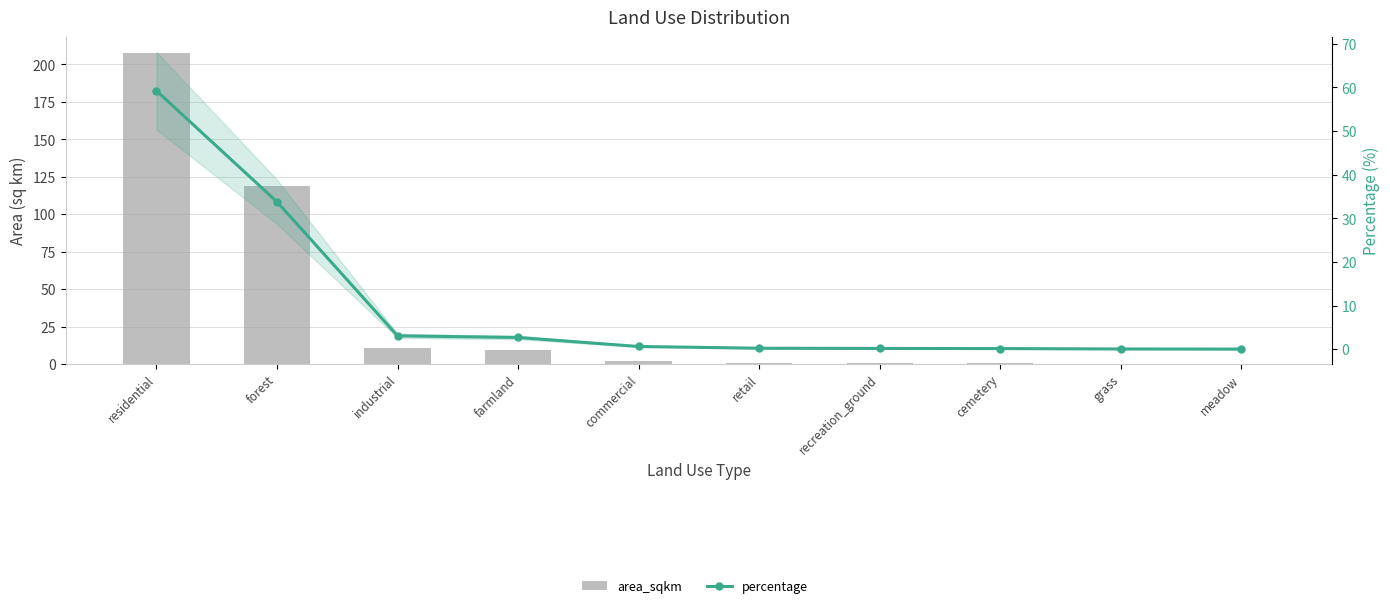

What is the greatest value displayed?

207.9